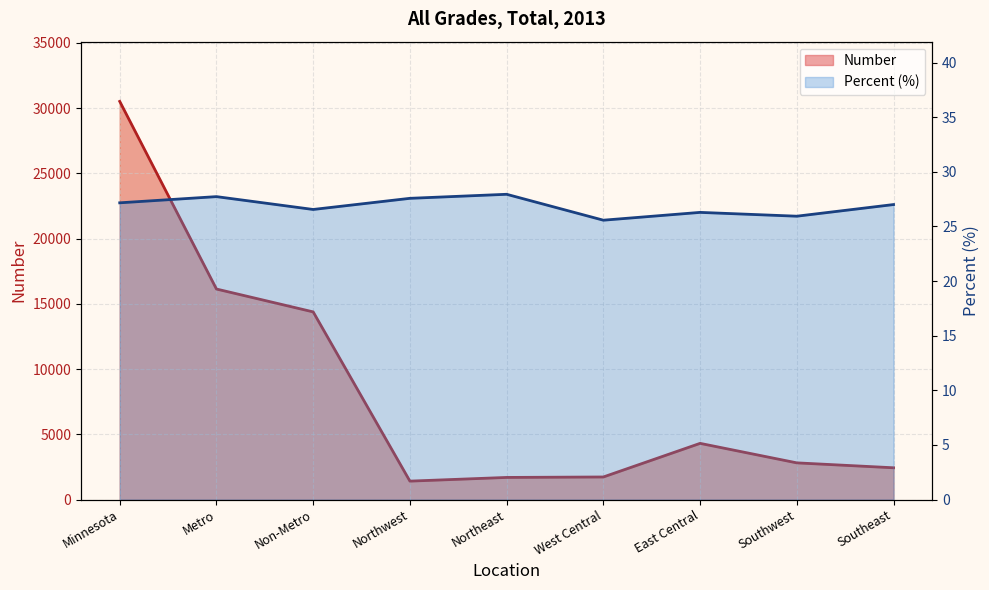

Rank the series by their average value, from highest to lowest.

Number, Percent